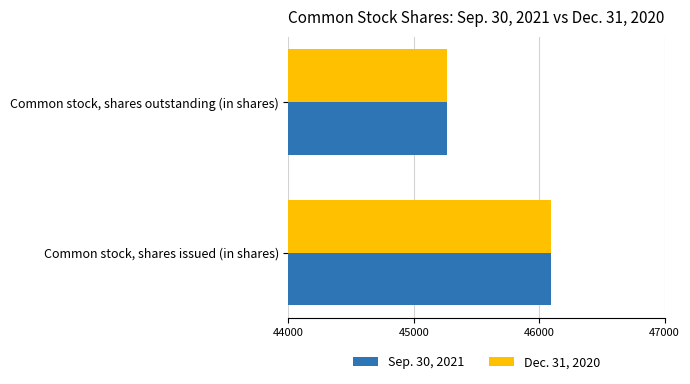

List the labels in order of Sep. 30, 2021 value, smallest first.

Common stock, shares outstanding (in shares), Common stock, shares issued (in shares)